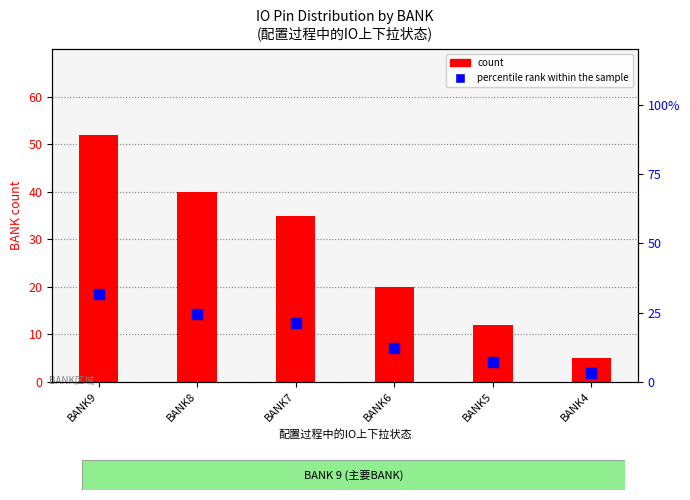

Which series reaches the maximum Y coordinate?

count